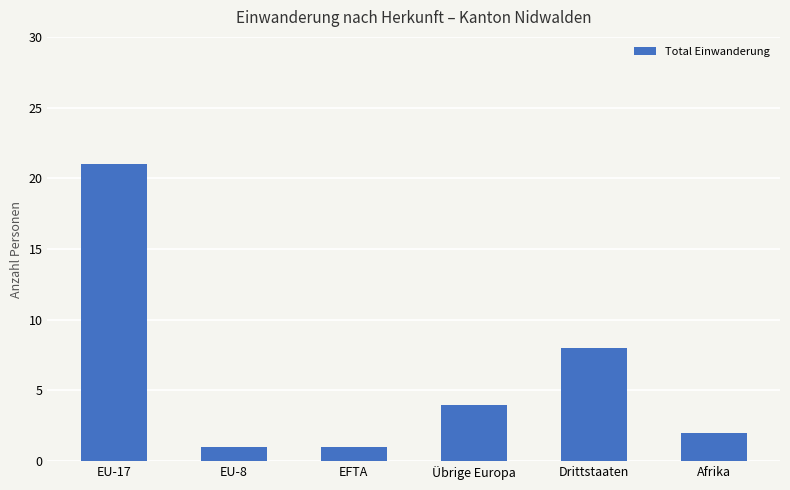

Does the chart contain any negative values?

No